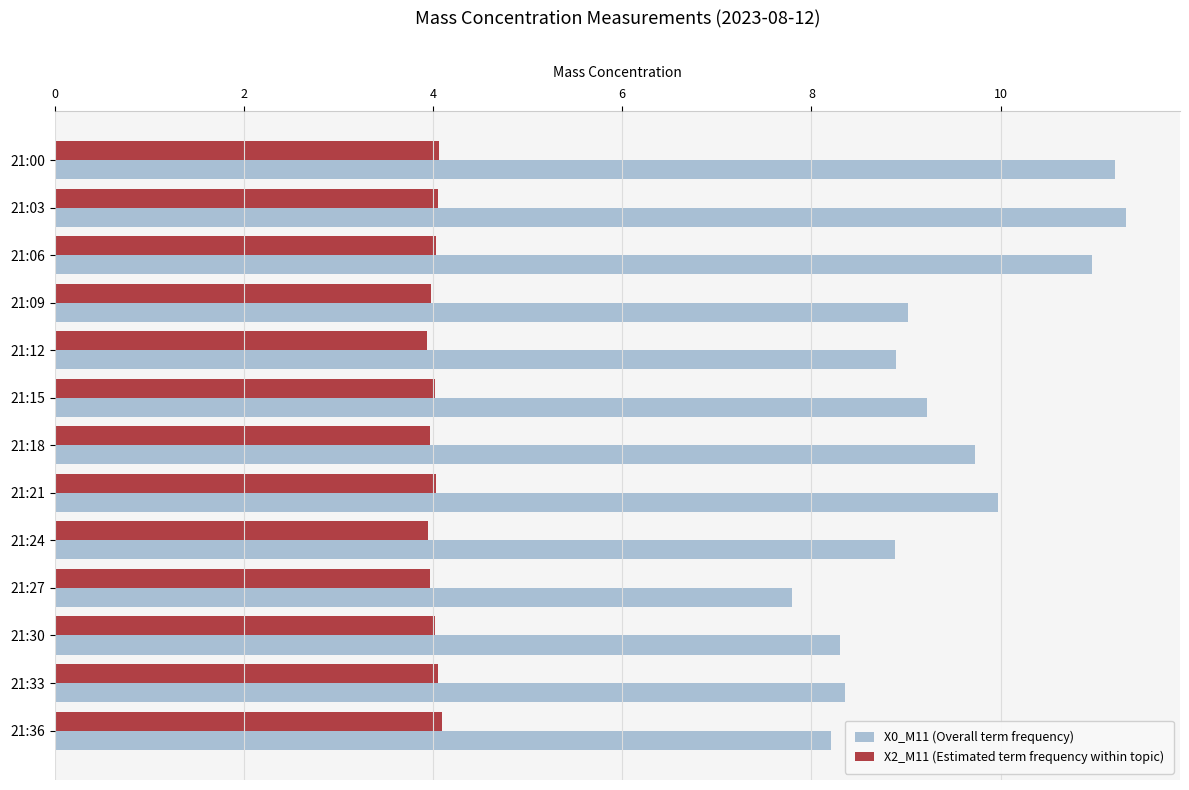

What is the difference between the maximum and minimum values in the X0_M11 (Overall term frequency) series?

3.5